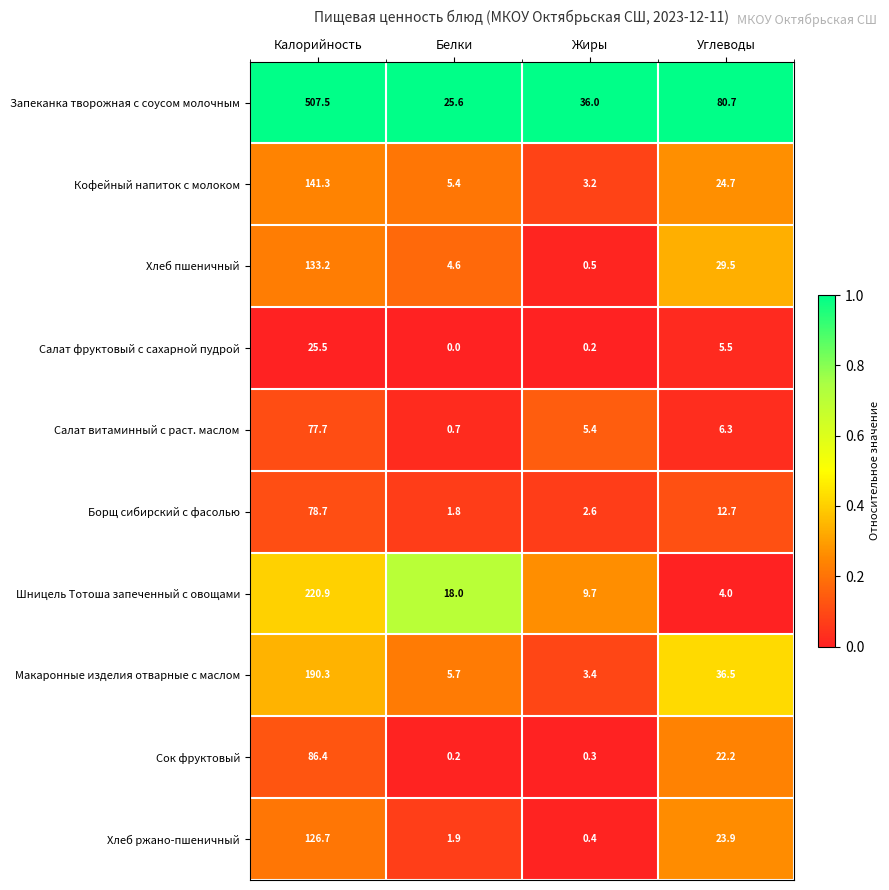

What is the difference between the maximum and minimum values in the Кофейный напиток с молоком series?

138.1